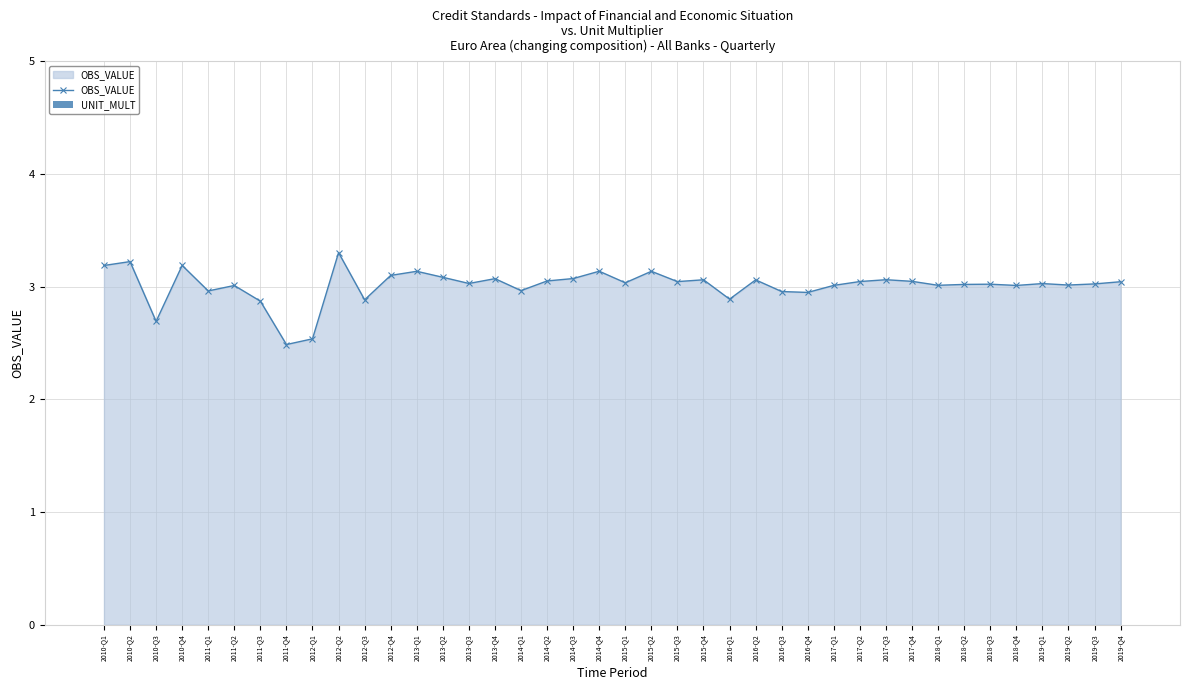

Does the chart have visible grid lines?

Yes